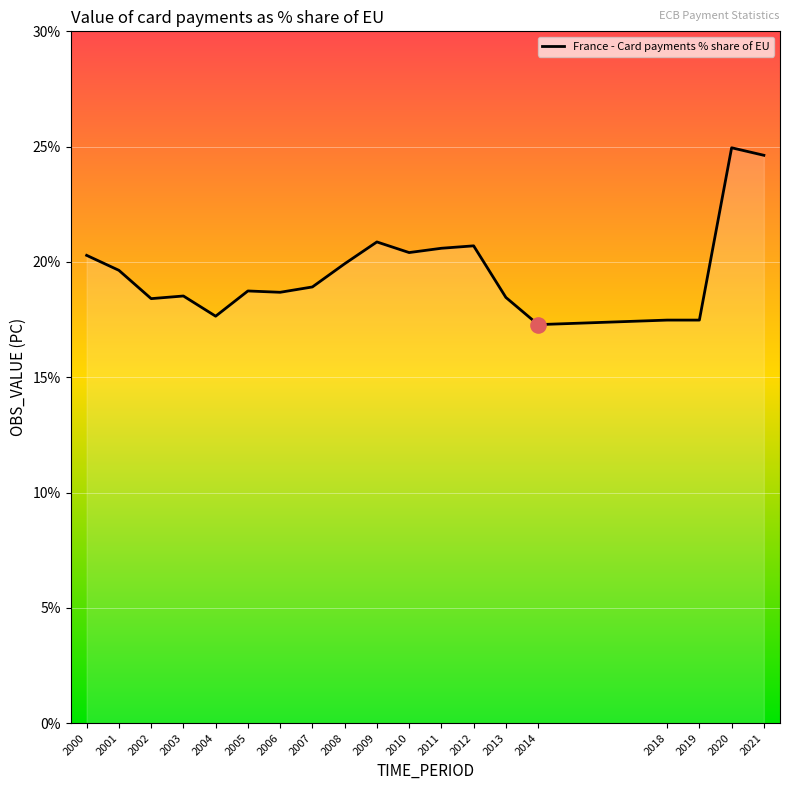

What is the ratio of the value at 2009 to the value at 2021?

0.8